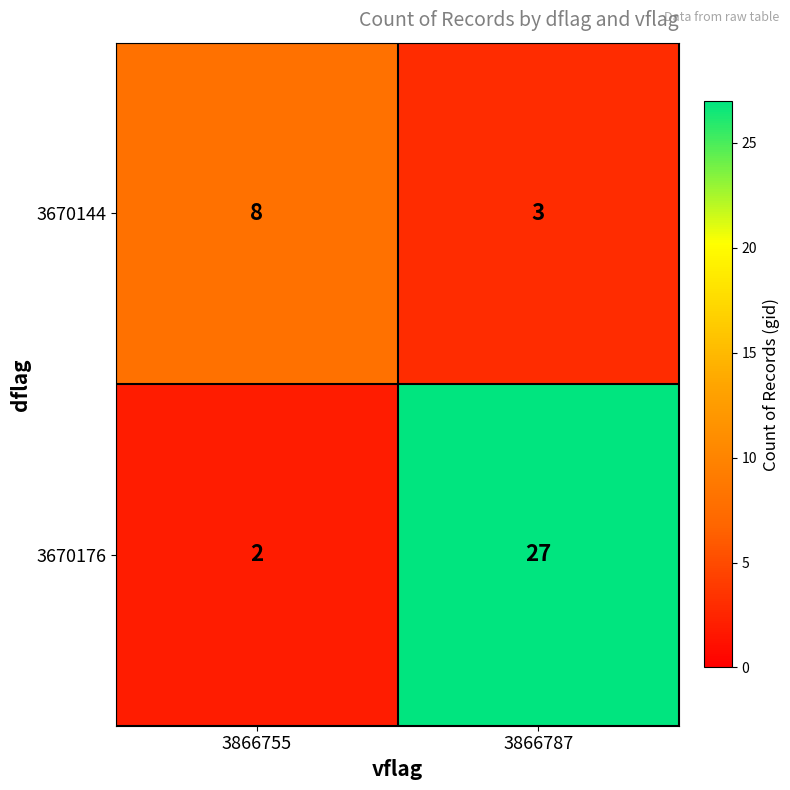

Which category has the lowest value across all series?

3866755